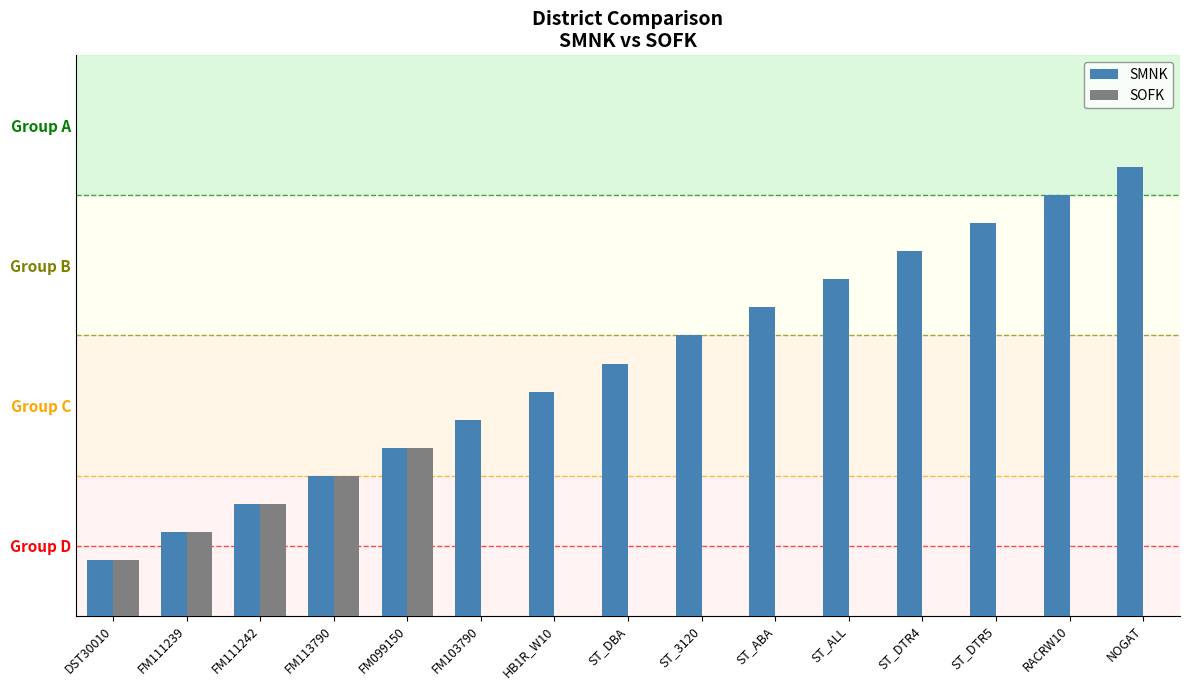

What is the maximum value shown in the chart?

16